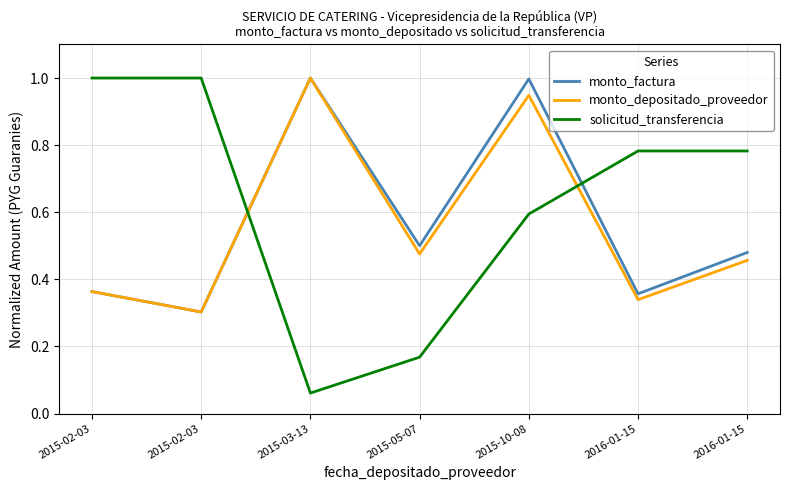

What is the sum of all monto_factura values?

4.0